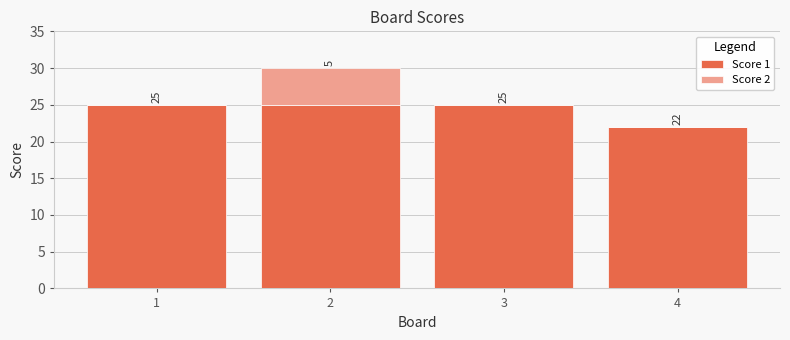

What is the total value across all series at 2?

30